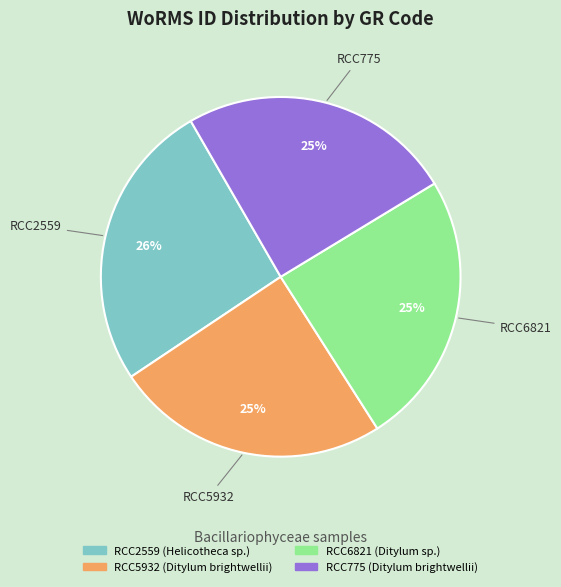

Count the number of slices in the pie.

4